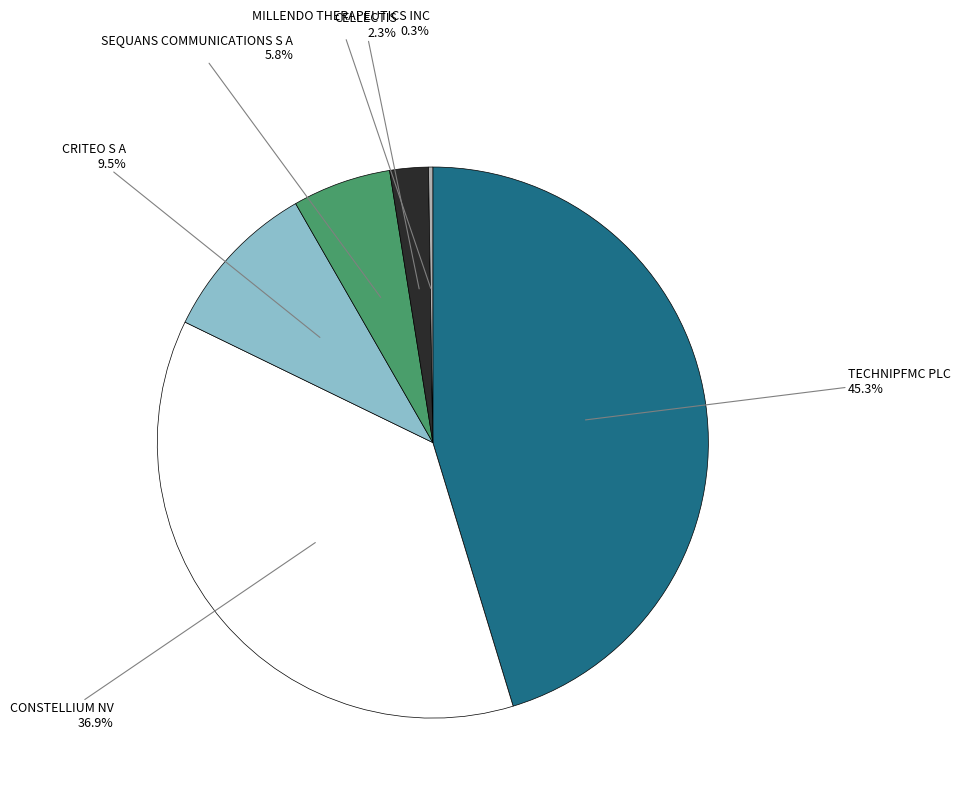

Is there any slice that represents more than half of the pie?

No